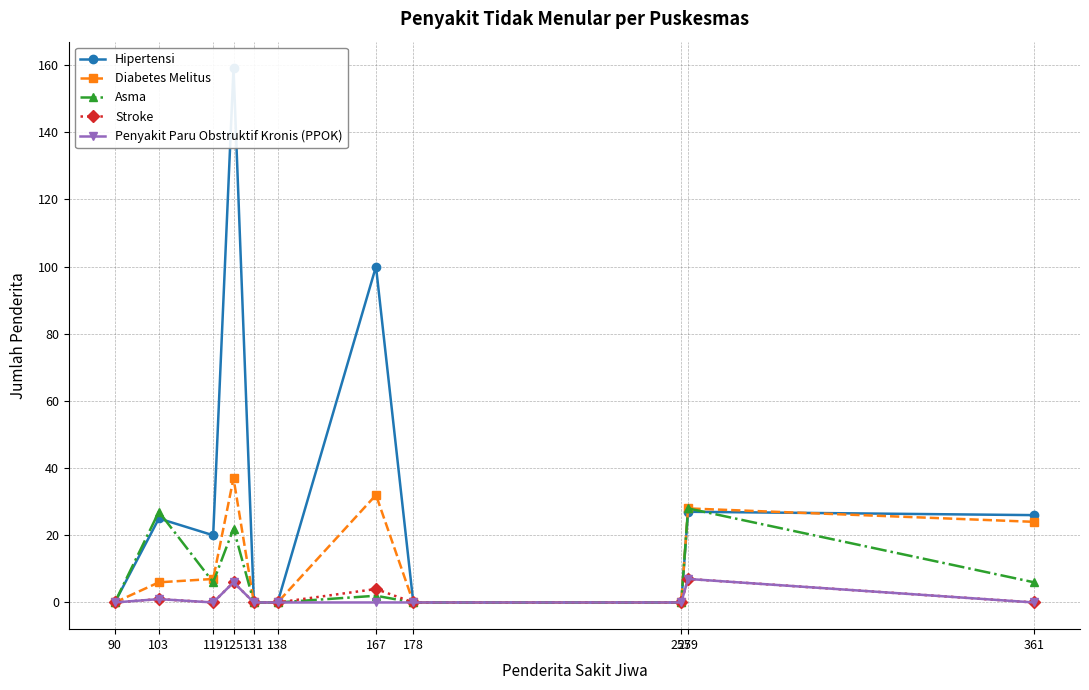

What is the difference between the second highest and minimum values in the Hipertensi series?

100